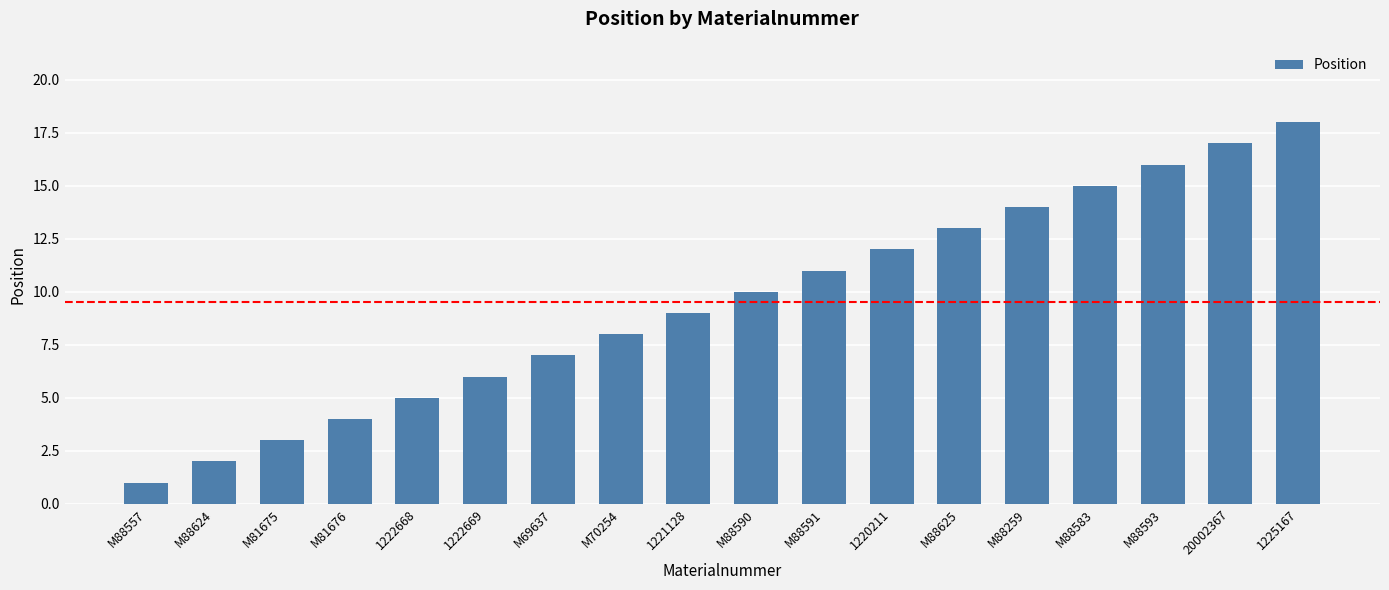

Approximately how many times larger is the value at M70254 compared to 1221128?

0.9